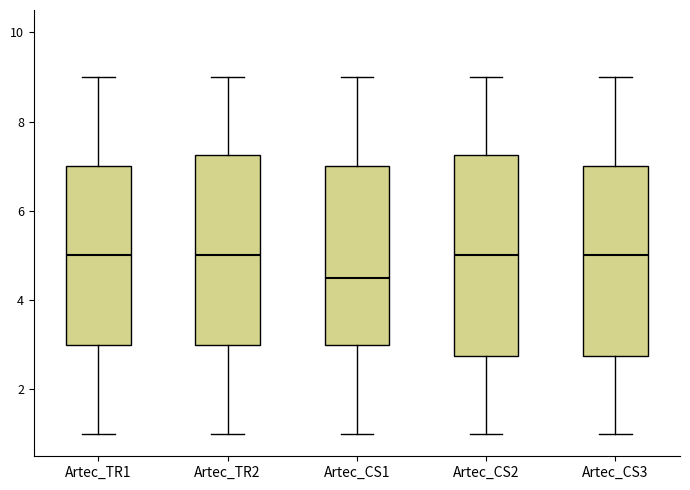

Where does the lower whisker of the box for Artec_CS3 end on the y-axis? The values are not printed on the chart, so give them approximately, as read against the axis.

1.0